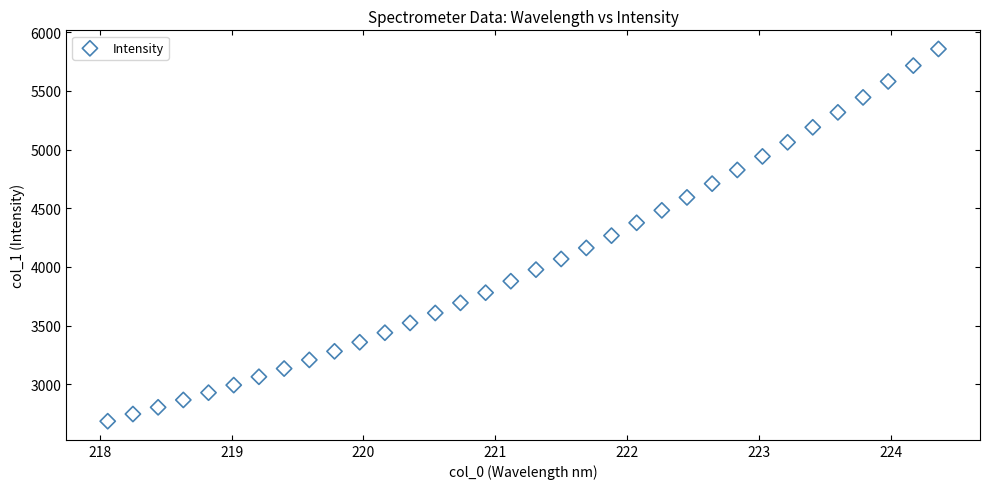

What is the range of X values (max minus min)?

6.3